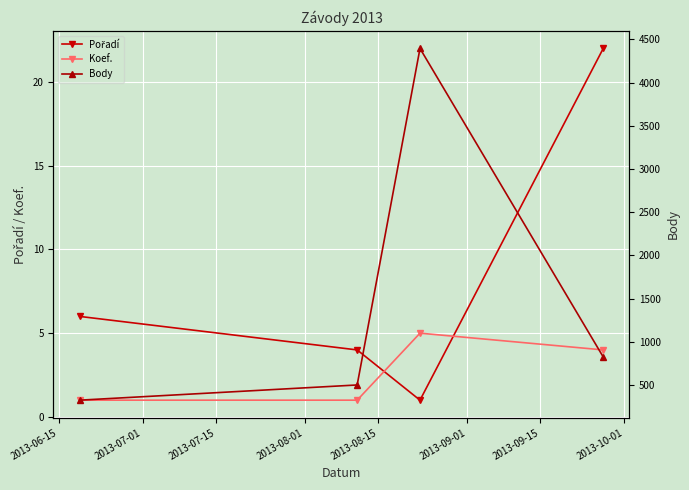

True or false: Koef. has more than 1 interior local peaks.

False